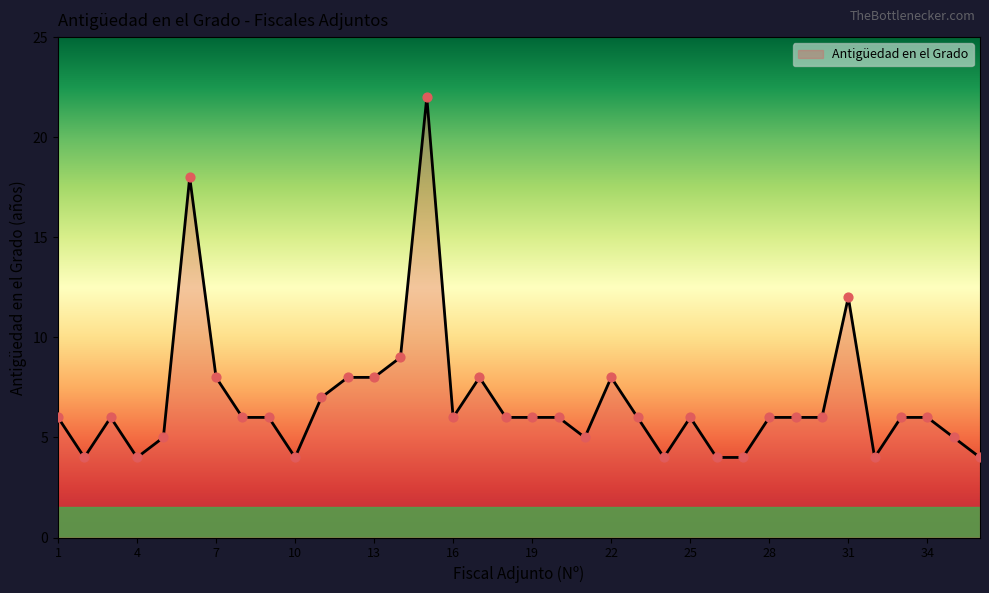

What is the difference between the maximum and minimum values?

18